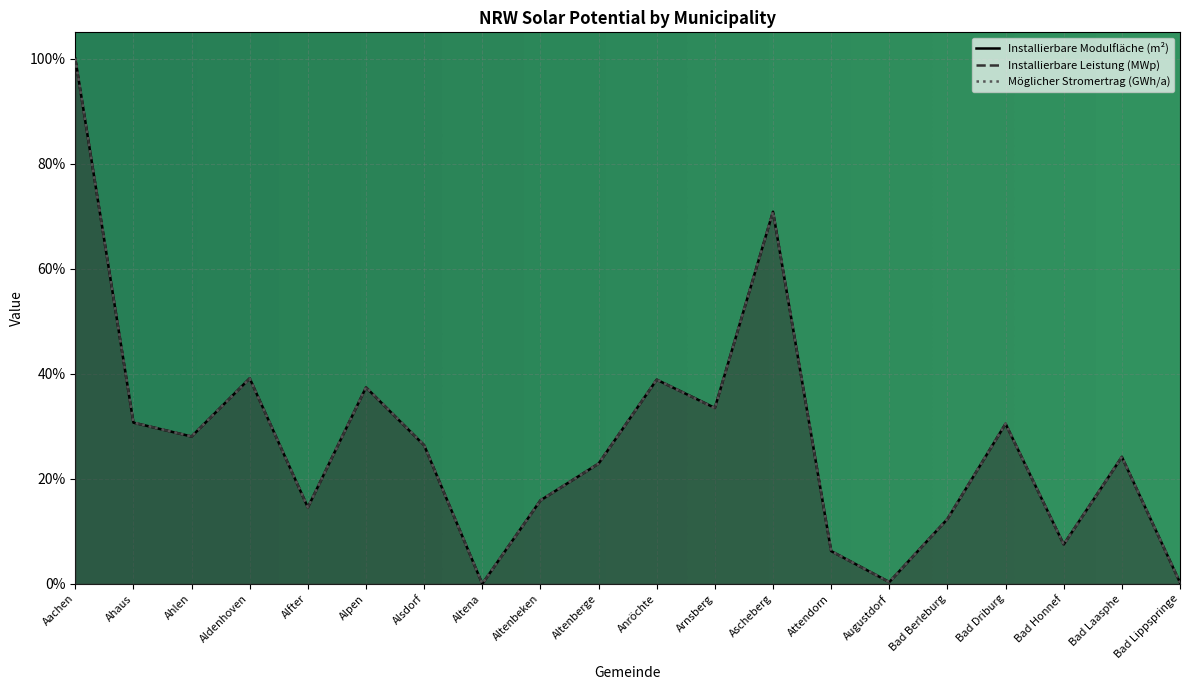

List the series in order of their peak value, lowest first.

Installierbare Modulfläche (m²), Installierbare Leistung (MWp), Möglicher Stromertrag (GWh/a)